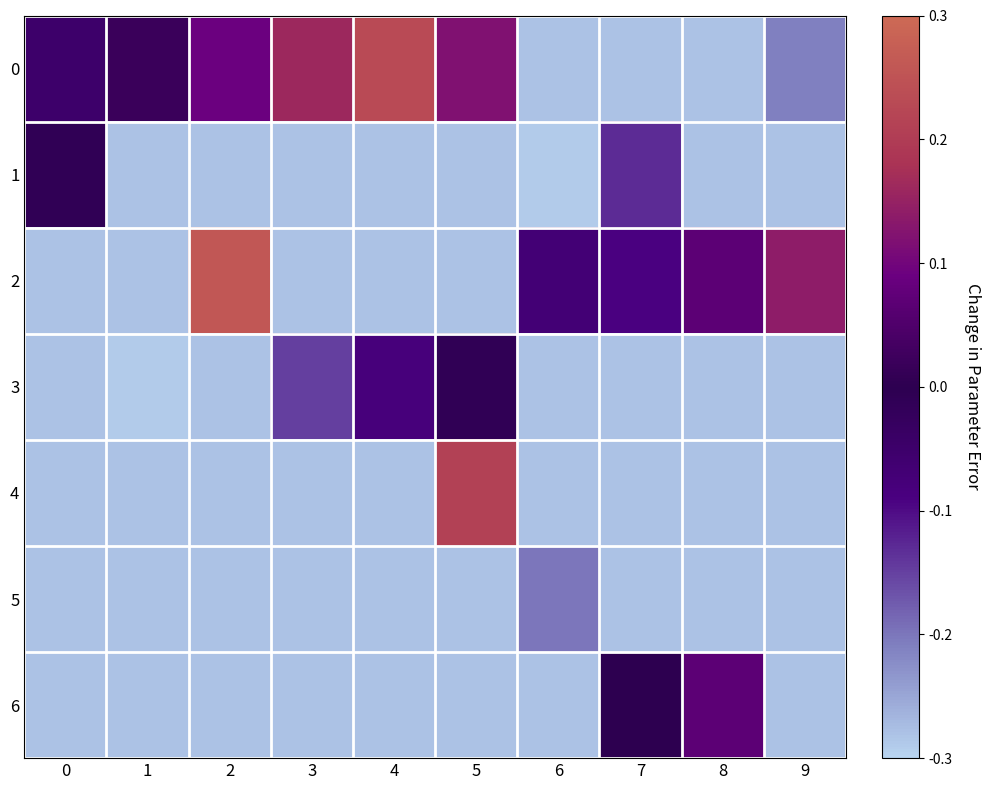

Is the value of 3 at 8 greater than the value of 1 at 6?

Yes